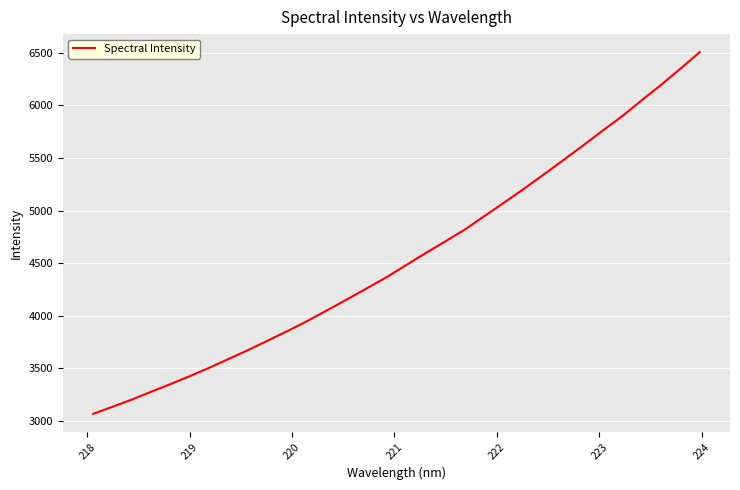

What is the smallest value displayed?

3066.9